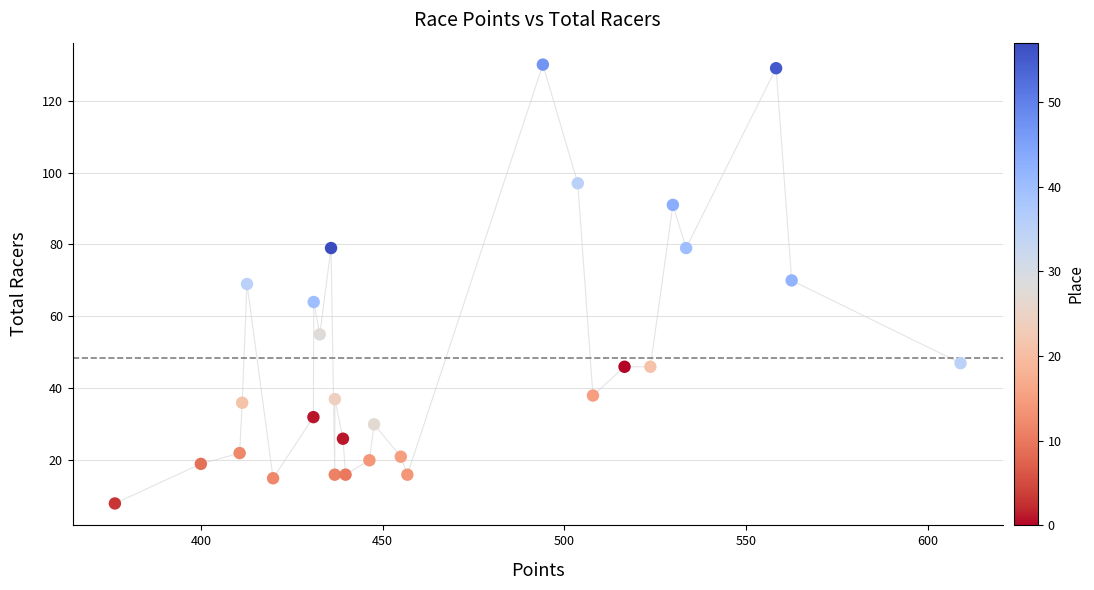

What is the range of Y values (max minus min)?

122